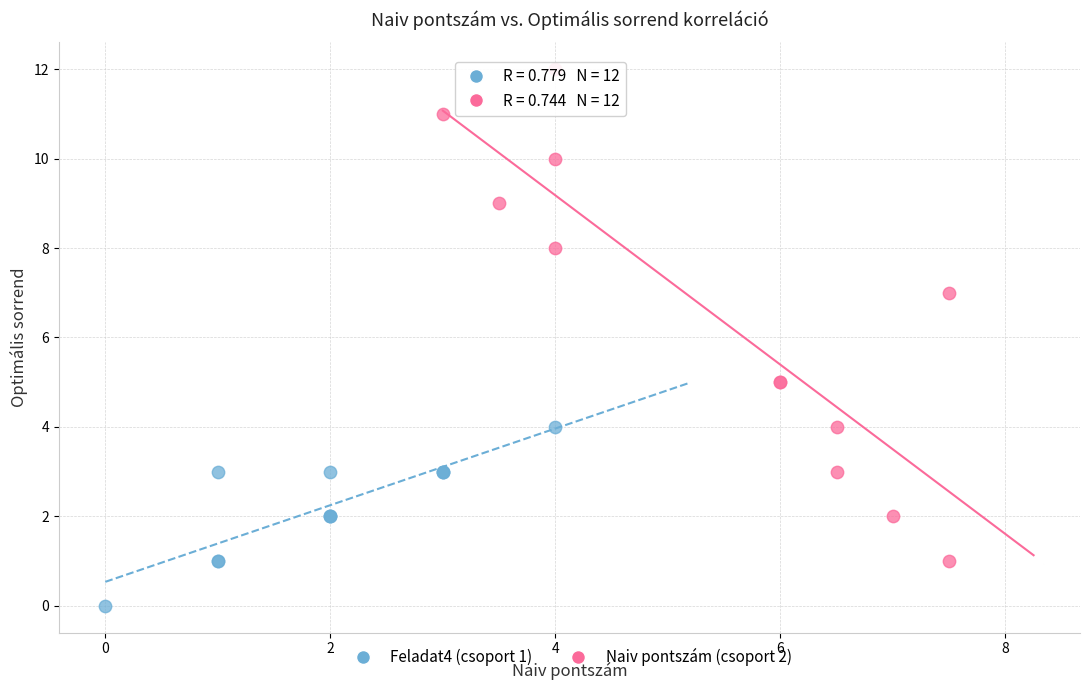

Which series reaches the maximum Y coordinate?

Naiv pontszám (csoport 2)